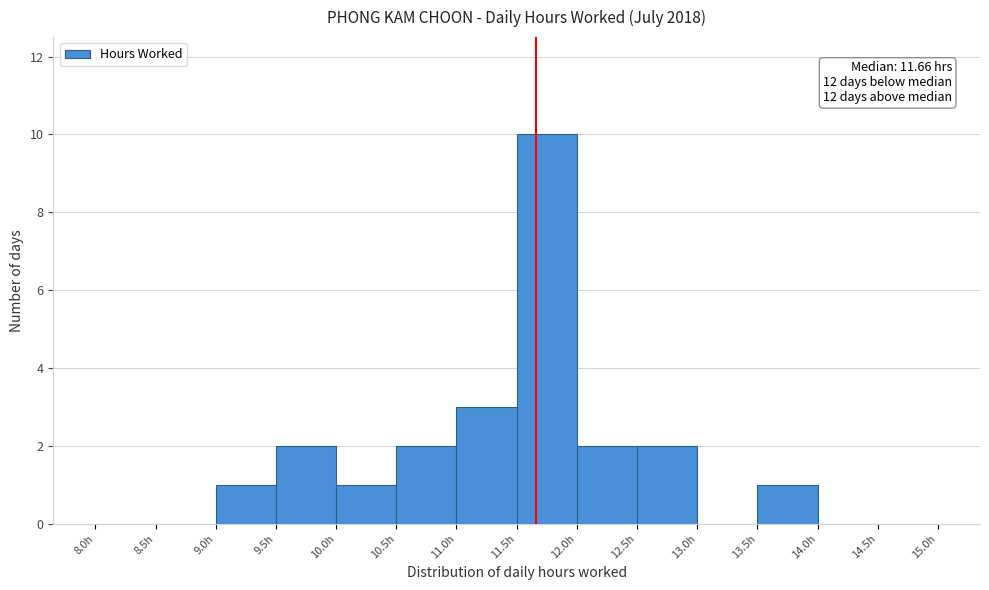

Which range on the x-axis has the tallest bar?

11.5 to 12.0